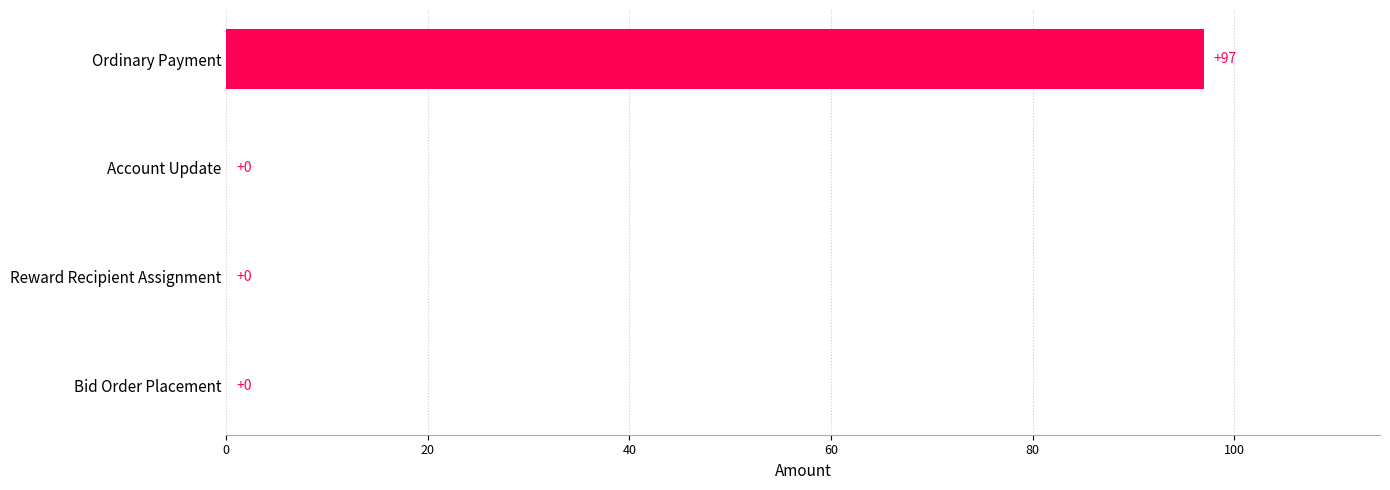

Read the value at Ordinary Payment.

97